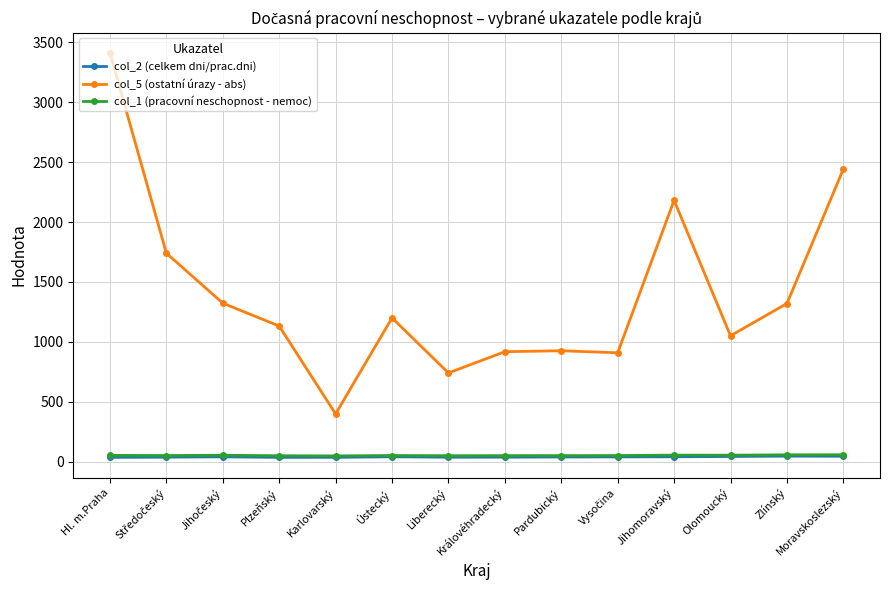

At which category does col_5 (ostatní úrazy - abs) reach its first local peak?

Ústecký